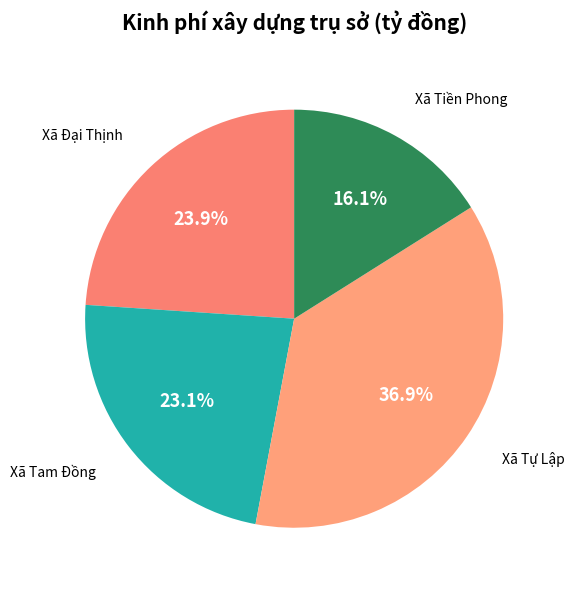

Which slice is the smallest?

Xã Tiền Phong